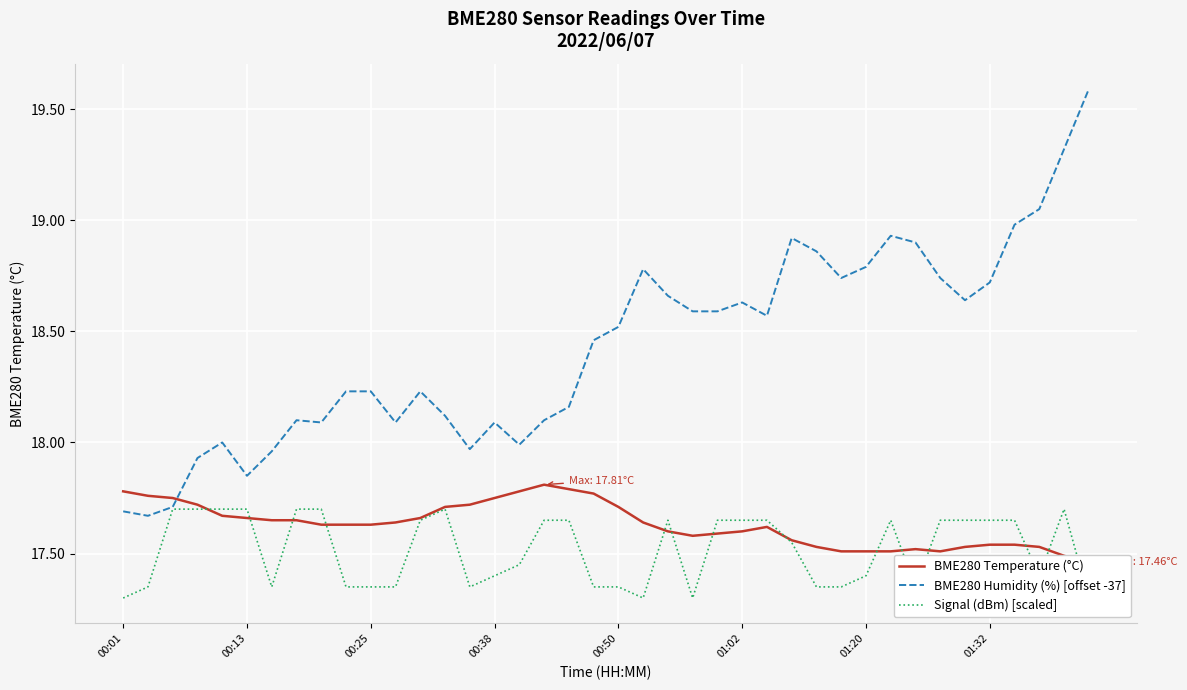

What value does the Signal (dBm) [scaled] series have at 28?

17.4